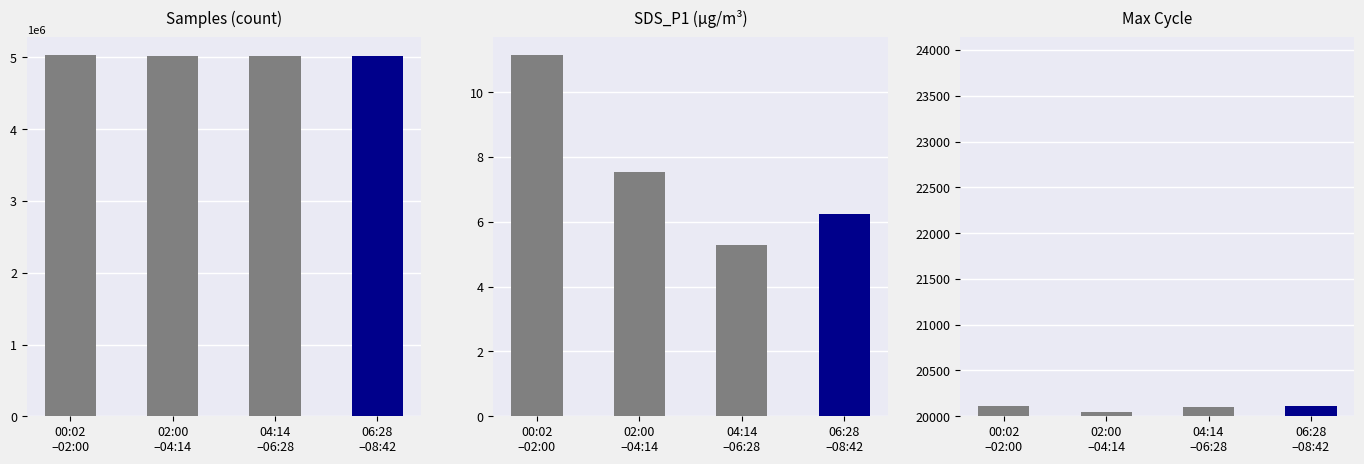

What is the maximum value shown in the chart?

5027881.0